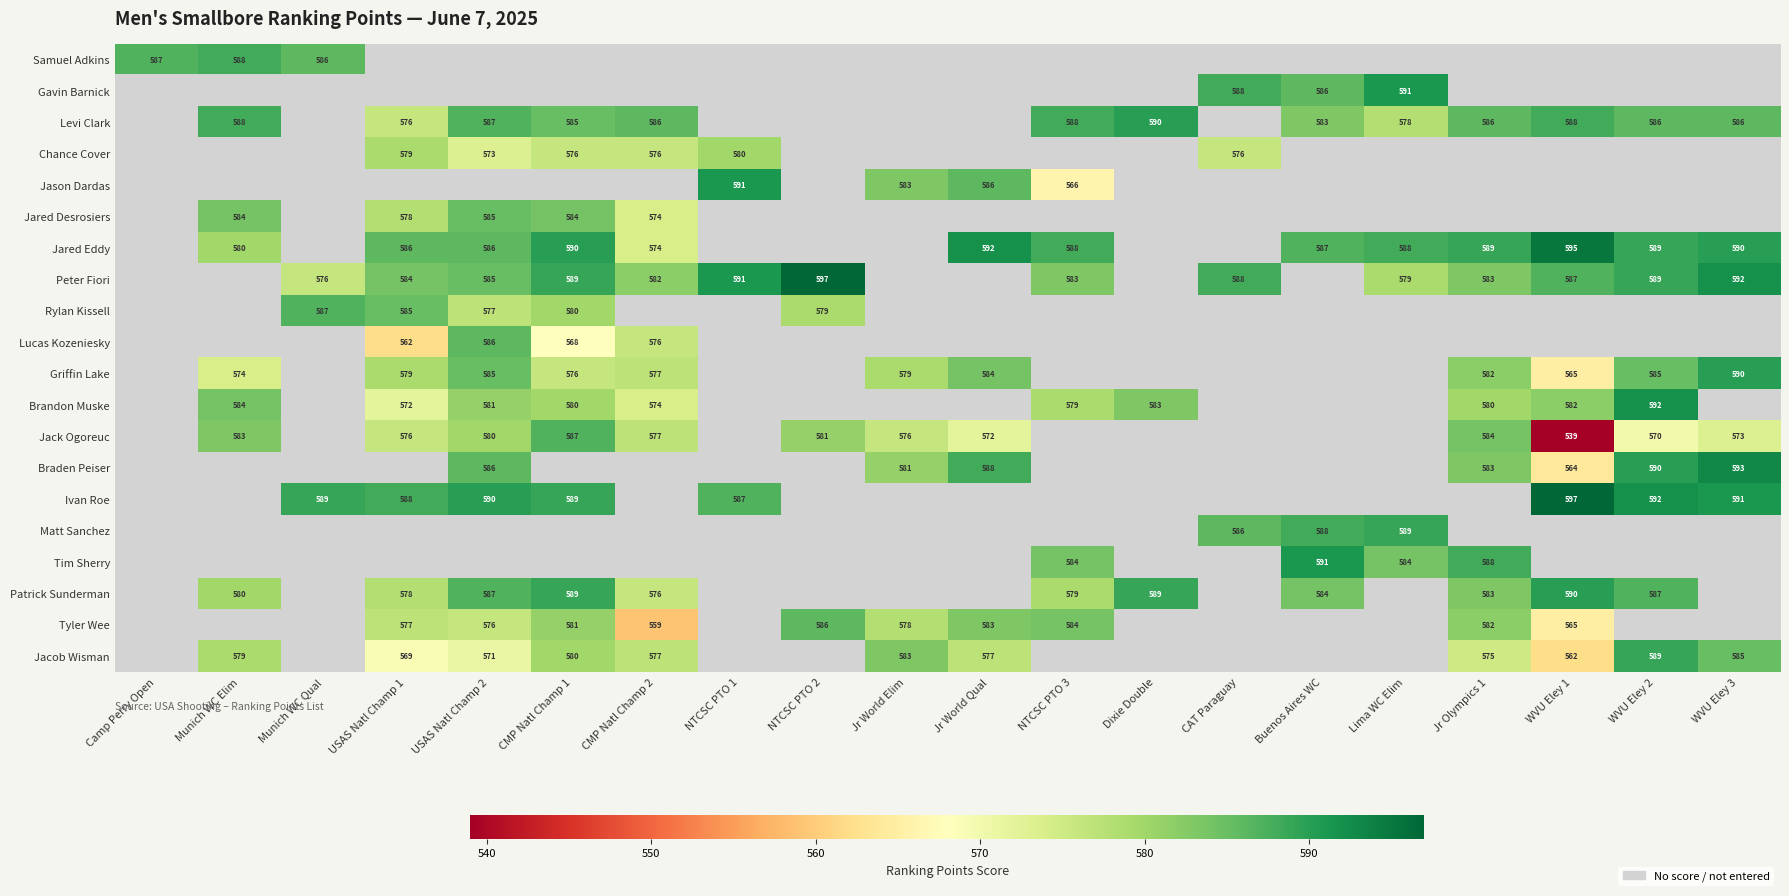

Between Dixie Double and Munich WC Elim, which is larger?

Munich WC Elim